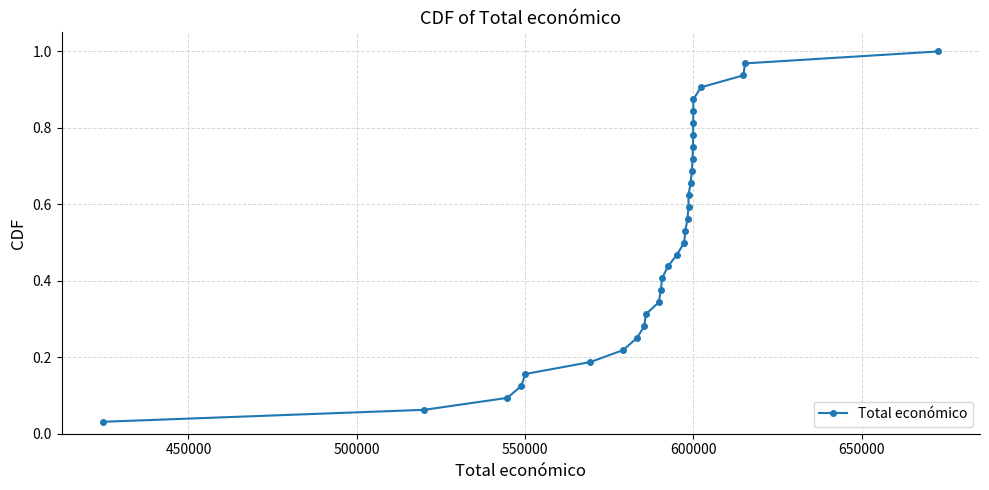

How many data points does each series have?

32